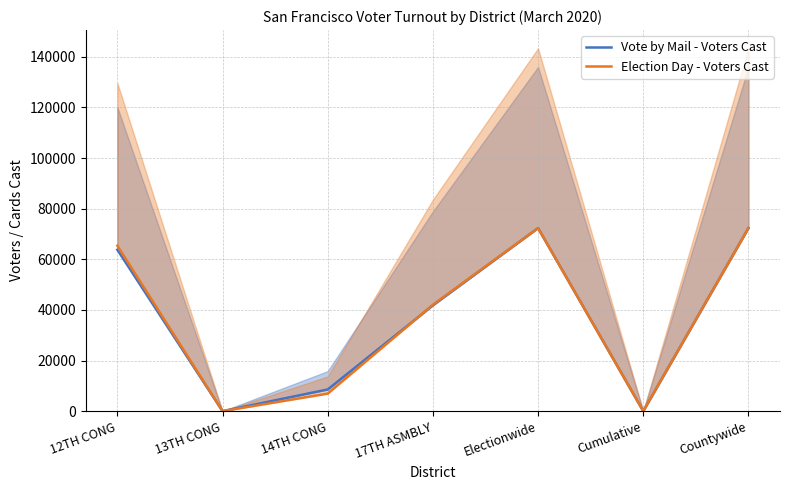

What is the sum of the Election Day - Voters Cast values at 14TH CONG and Cumulative?

6945